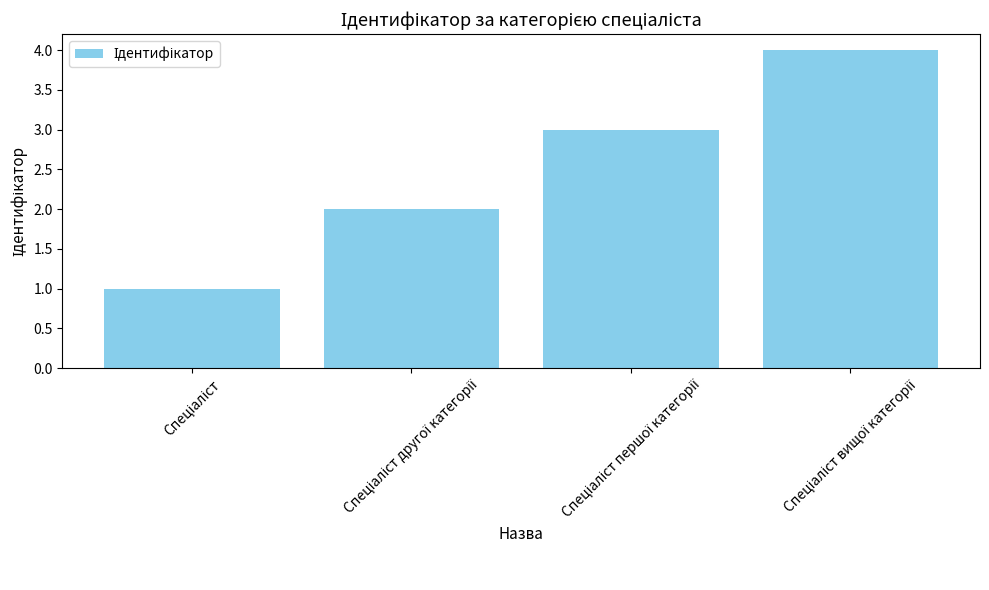

What is the difference between the second highest and second lowest values?

1